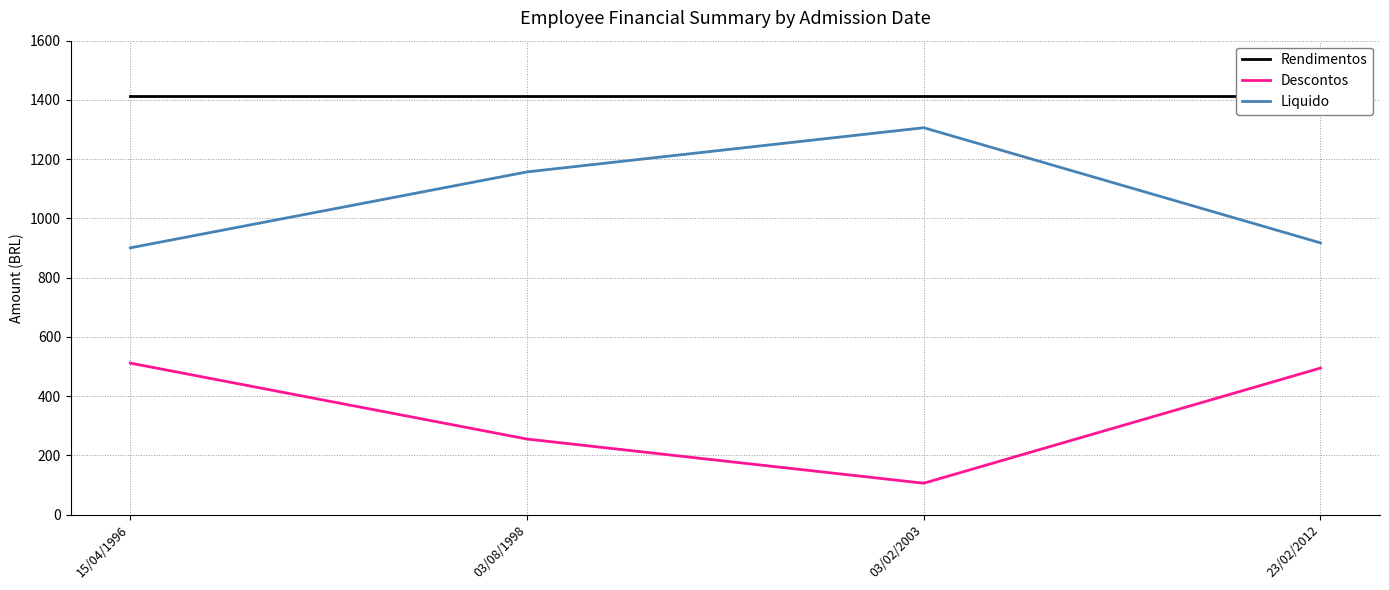

At which category is the sum across all series the highest?

15/04/1996